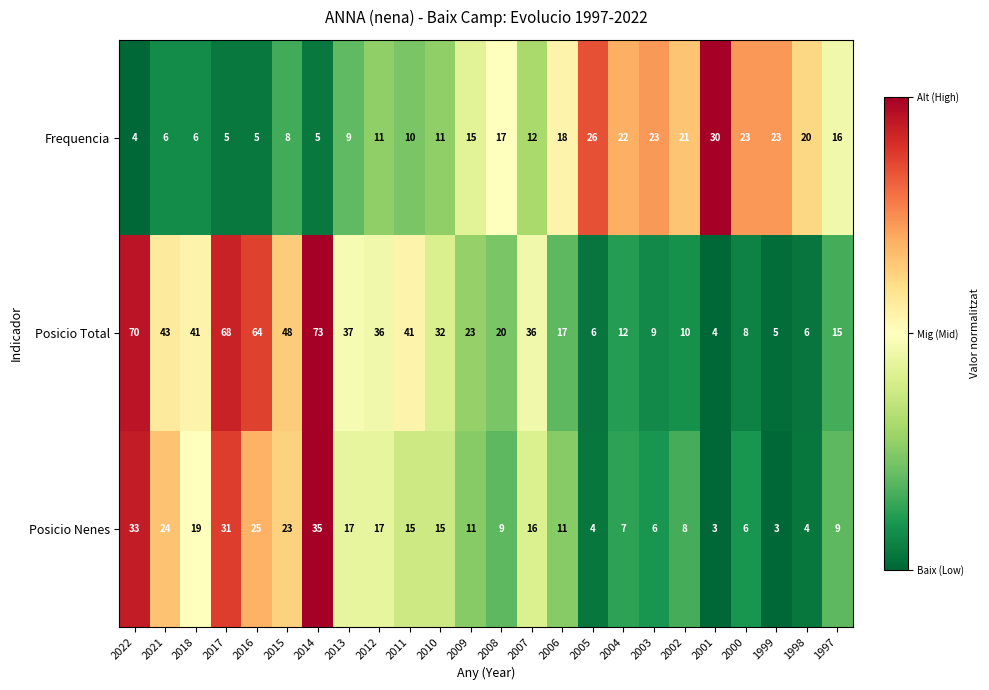

Is it true that Posicio Total equals 20 at 2008?

True